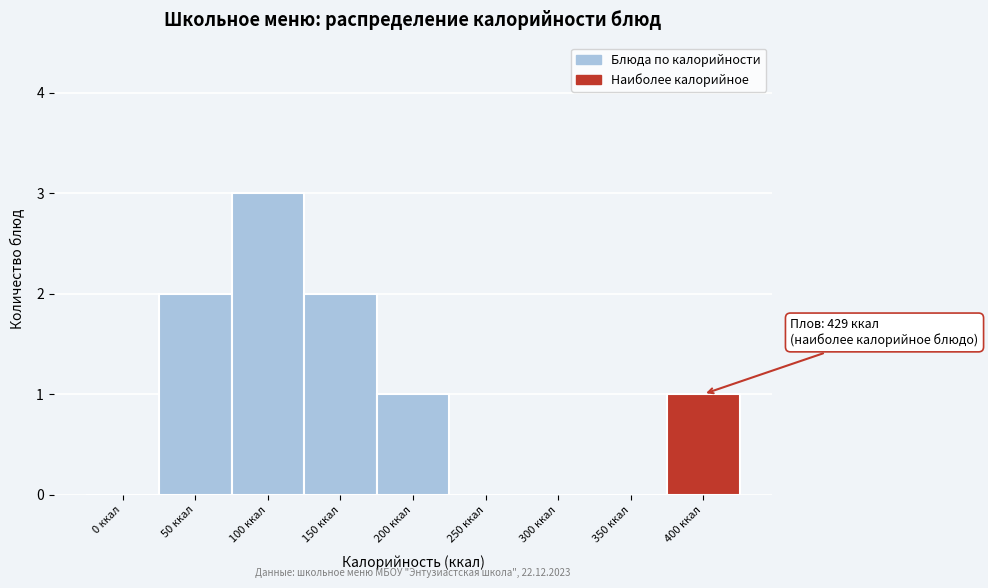

Reading left to right, list all the values displayed in this chart.

0 ккал=0	50 ккал=2	100 ккал=3	150 ккал=2	200 ккал=1	250 ккал=0	300 ккал=0	350 ккал=0	400 ккал=1